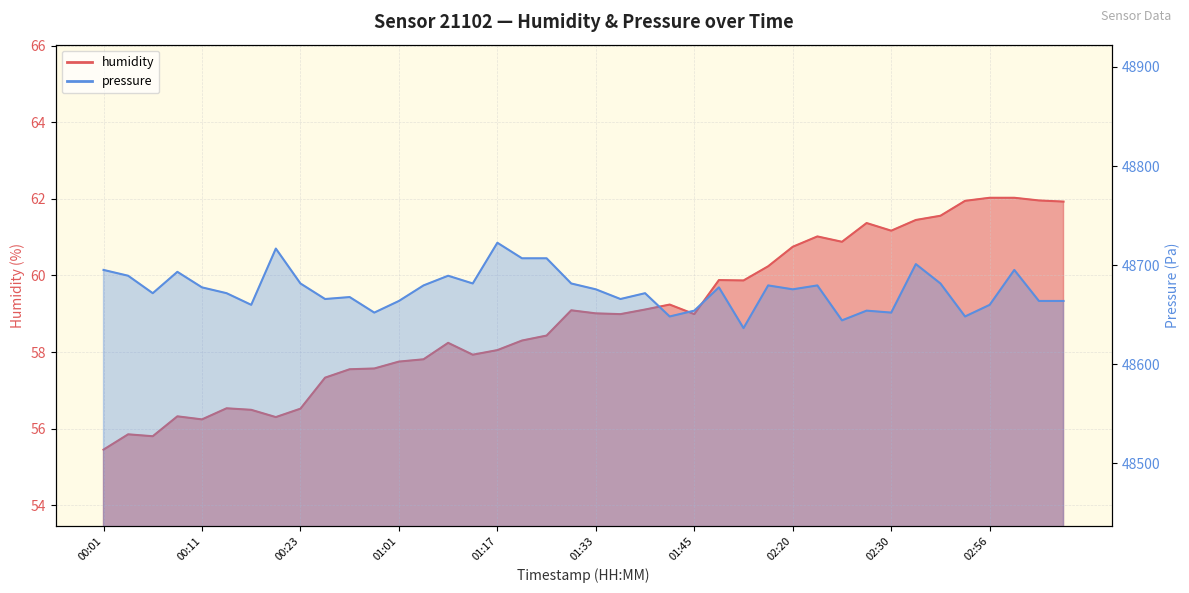

Where does the pressure series first go above 48675?

00:01